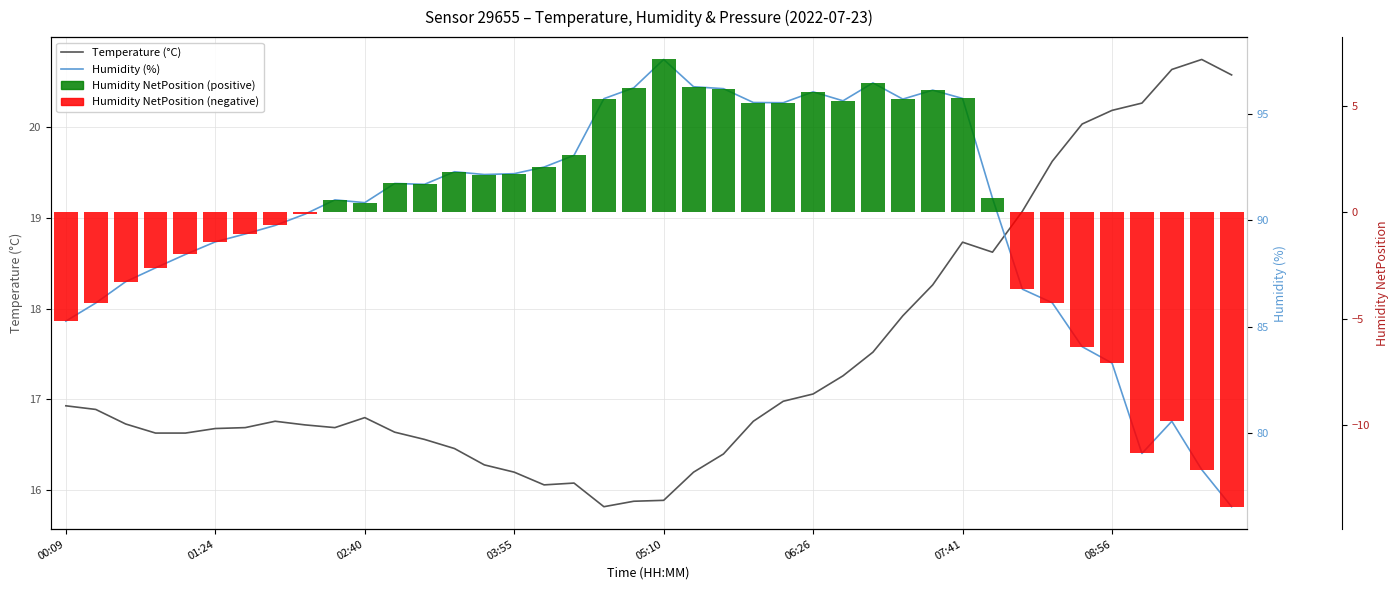

Are the bars grouped side by side (vs. stacked)?

Yes